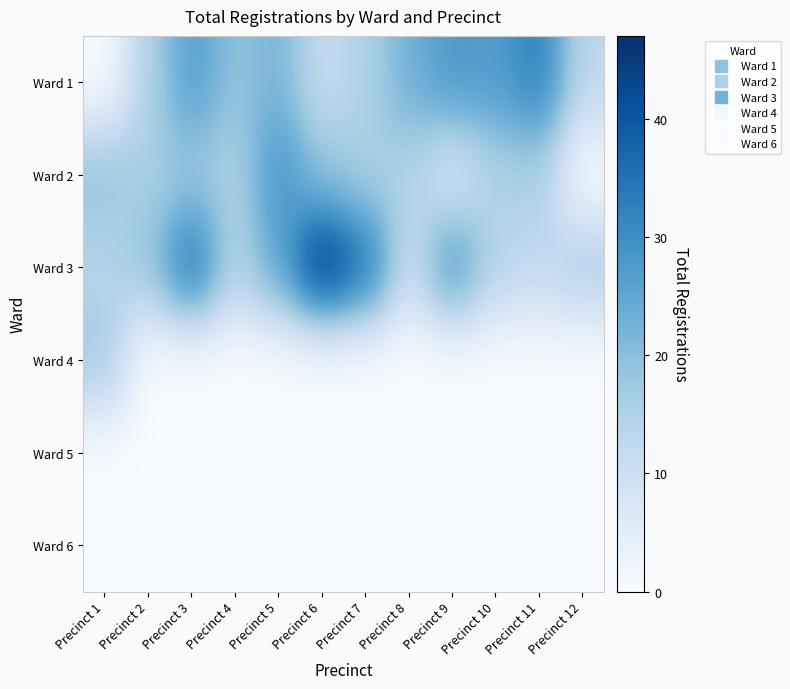

List the series in order of their peak value, highest first.

Ward 3, Ward 1, Ward 2, Ward 4, Ward 5, Ward 6